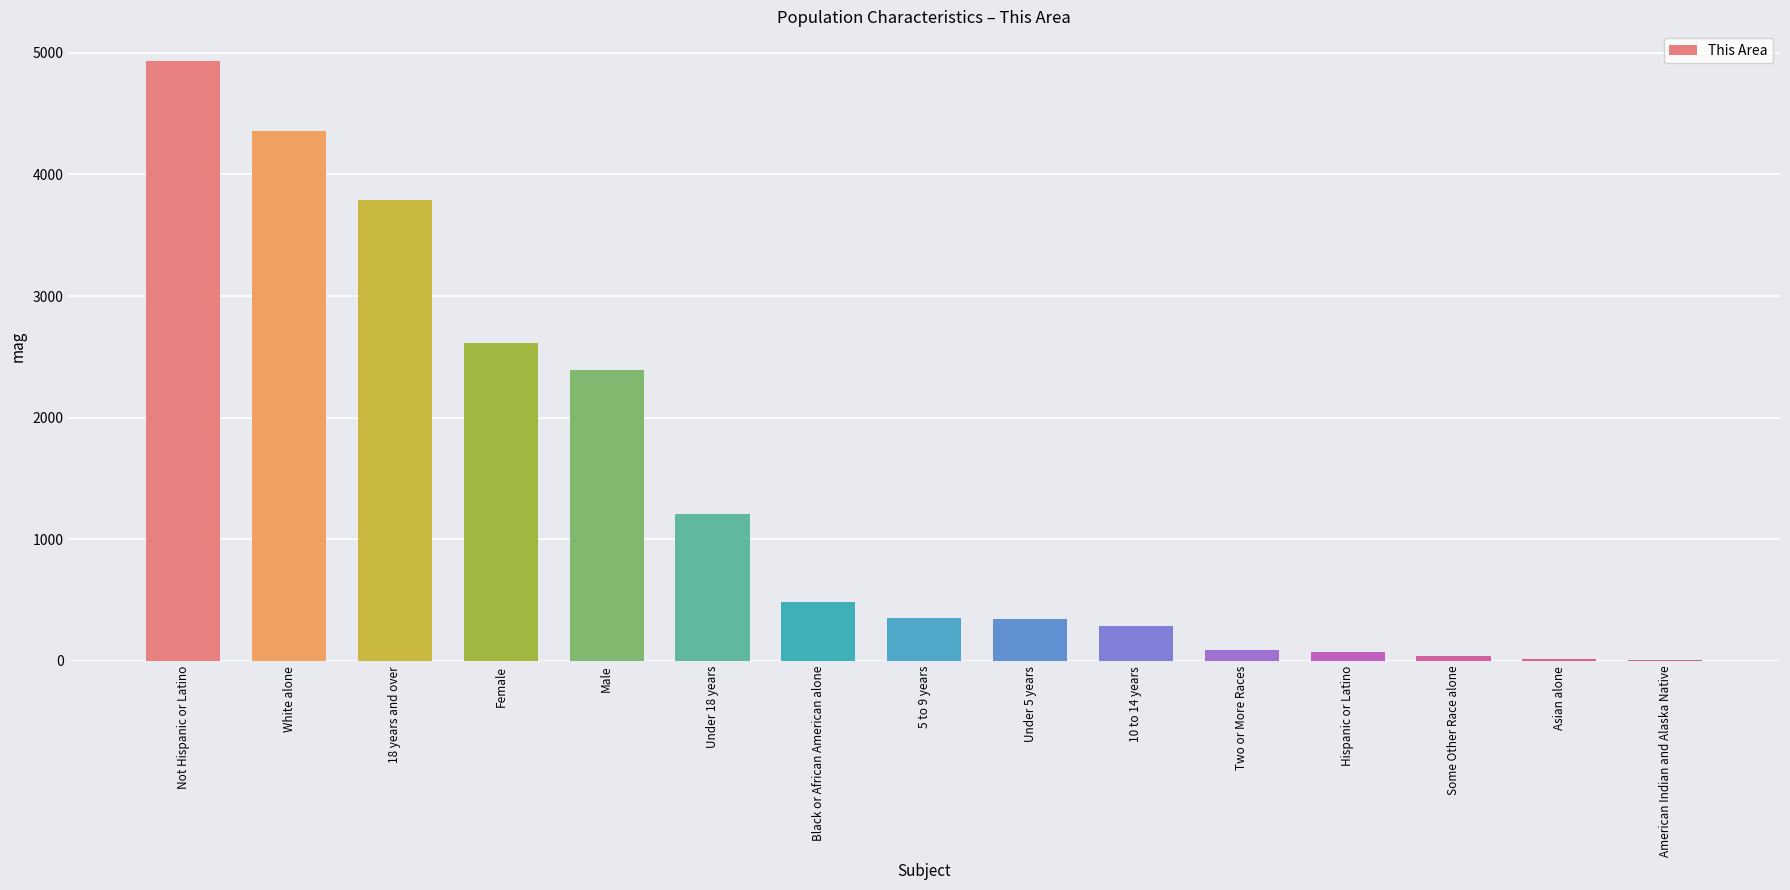

Which category has the highest value across all series?

Not Hispanic or Latino